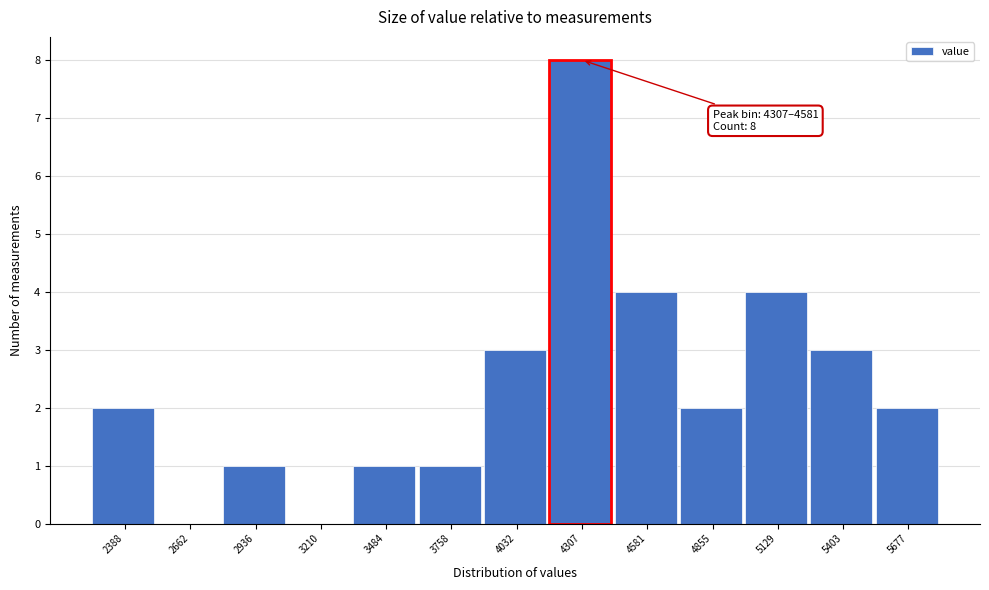

Reading left to right, what are all the values shown in this chart?

2388=2	2662=0	2936=1	3210=0	3484=1	3758=1	4032=3	4307=8	4581=4	4855=2	5129=4	5403=3	5677=2